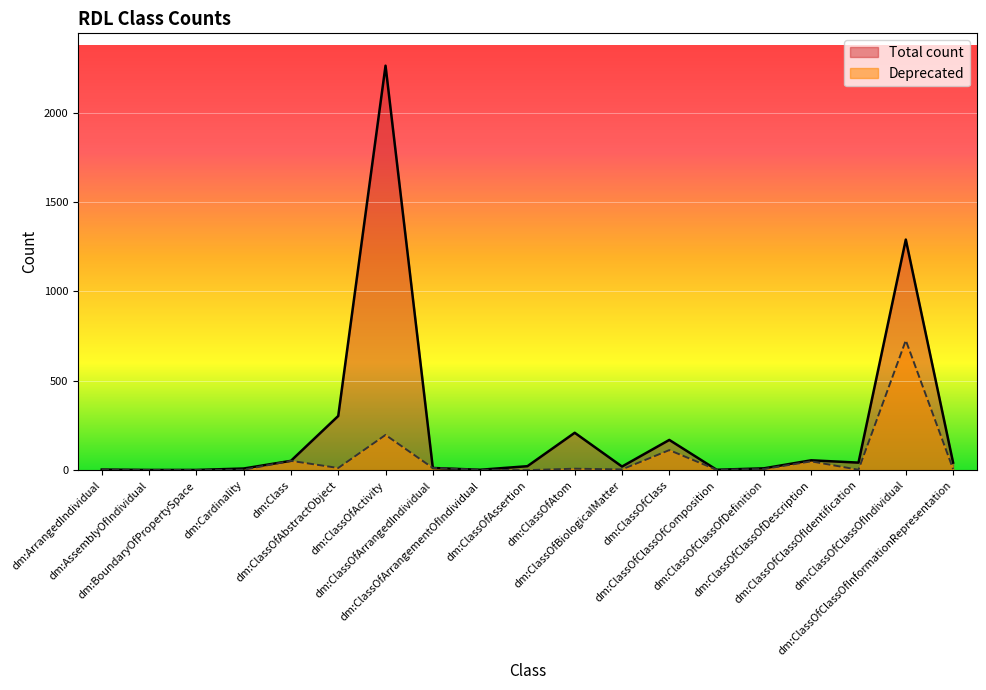

Reading left to right, what are all the values shown in this chart?

Total count: 3	1	1	9	52	303	2263	12	2	22	209	20	169	2	10	55	42	1290	42
Deprecated: 3	1	1	2	52	12	197	12	2	0	8	4	112	2	6	49	2	726	6